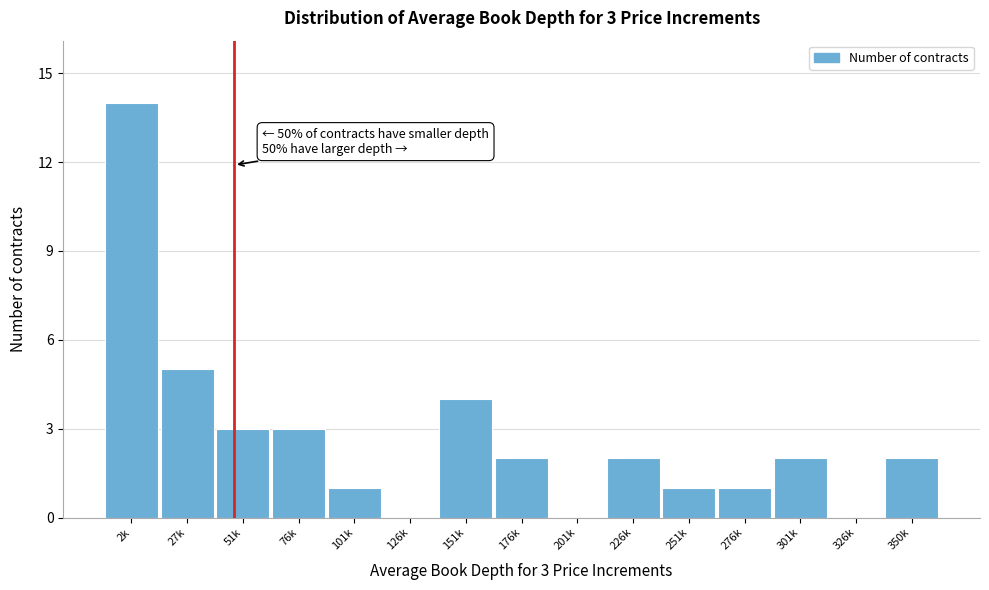

Reading left to right, transcribe all the data shown in this chart.

2k=14	27k=5	51k=3	76k=3	101k=1	126k=0	151k=4	176k=2	201k=0	226k=2	251k=1	276k=1	301k=2	326k=0	350k=2